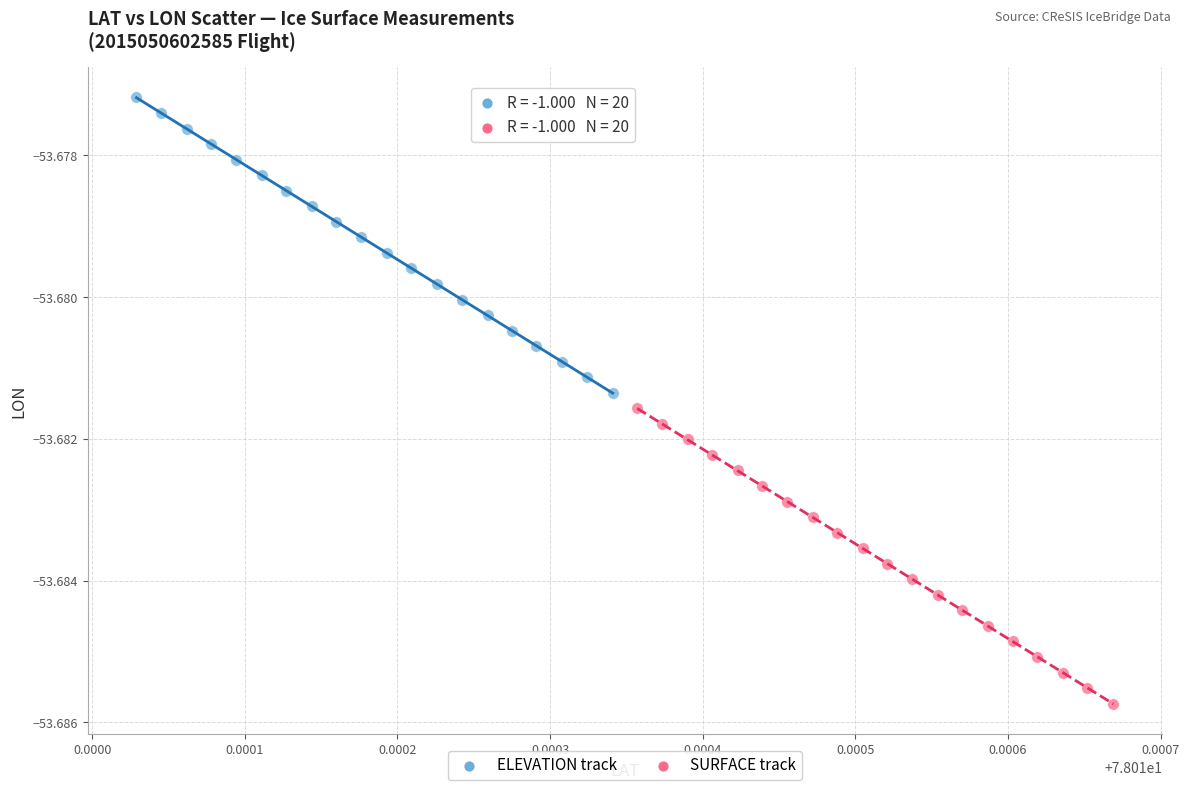

Which series reaches the minimum Y coordinate?

SURFACE track